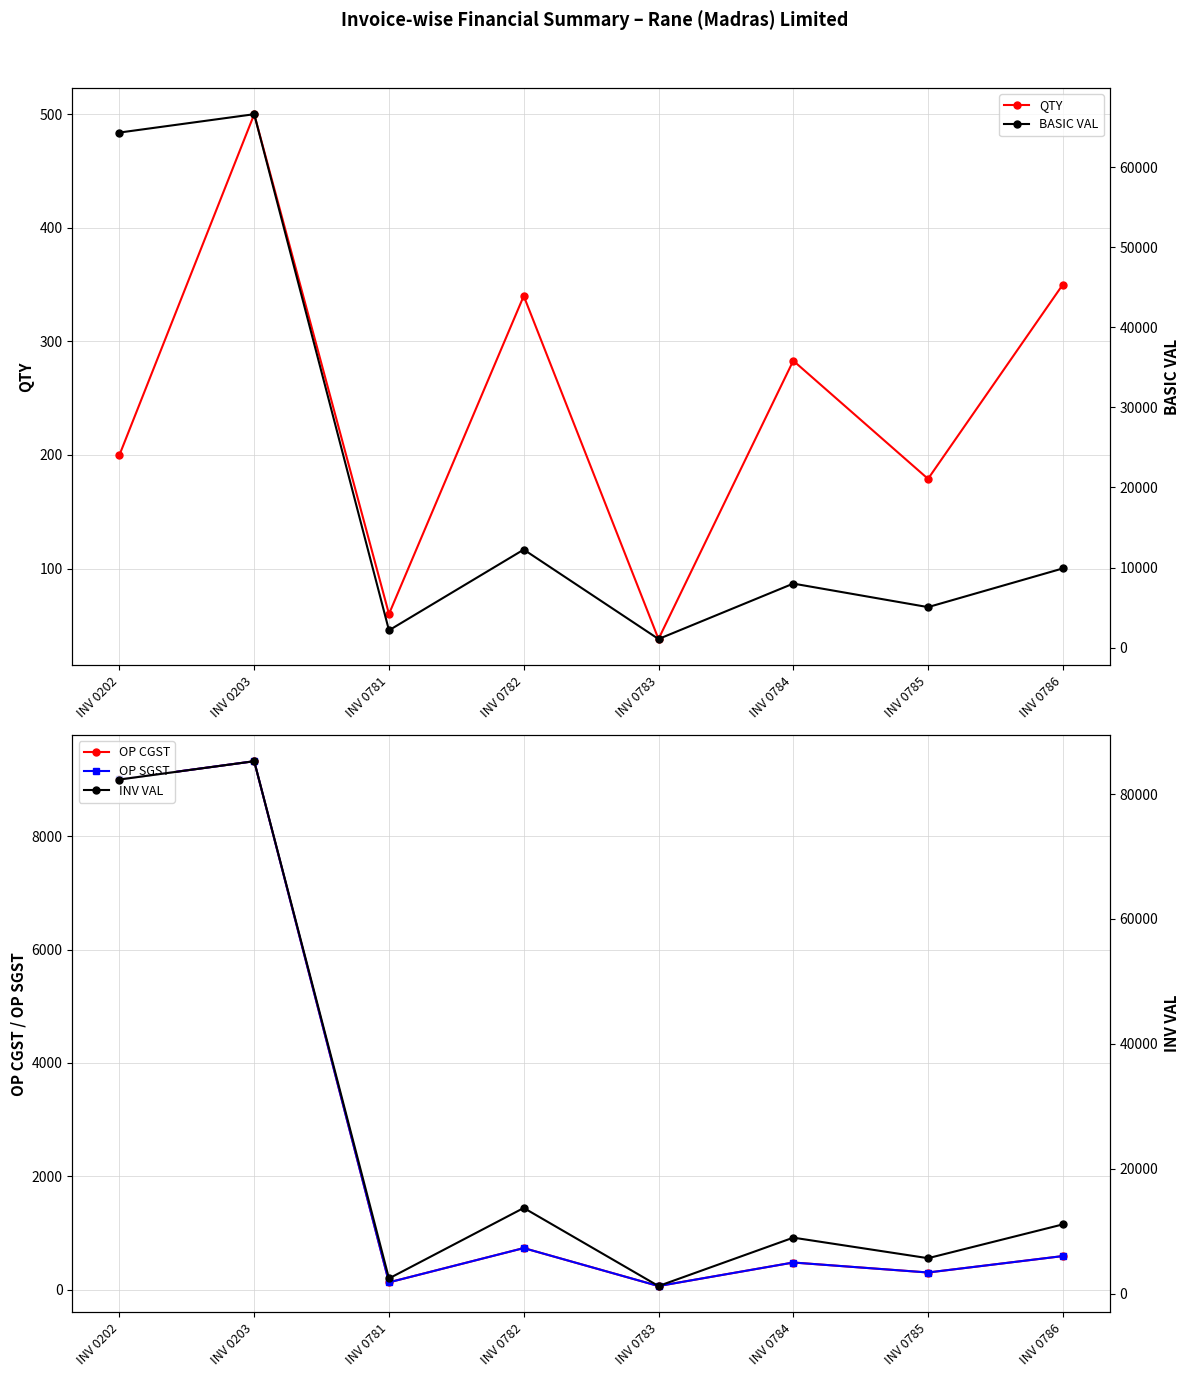

What are all the series names shown in the legend?

QTY, OP CGST, OP SGST, BASIC VAL, INV VAL